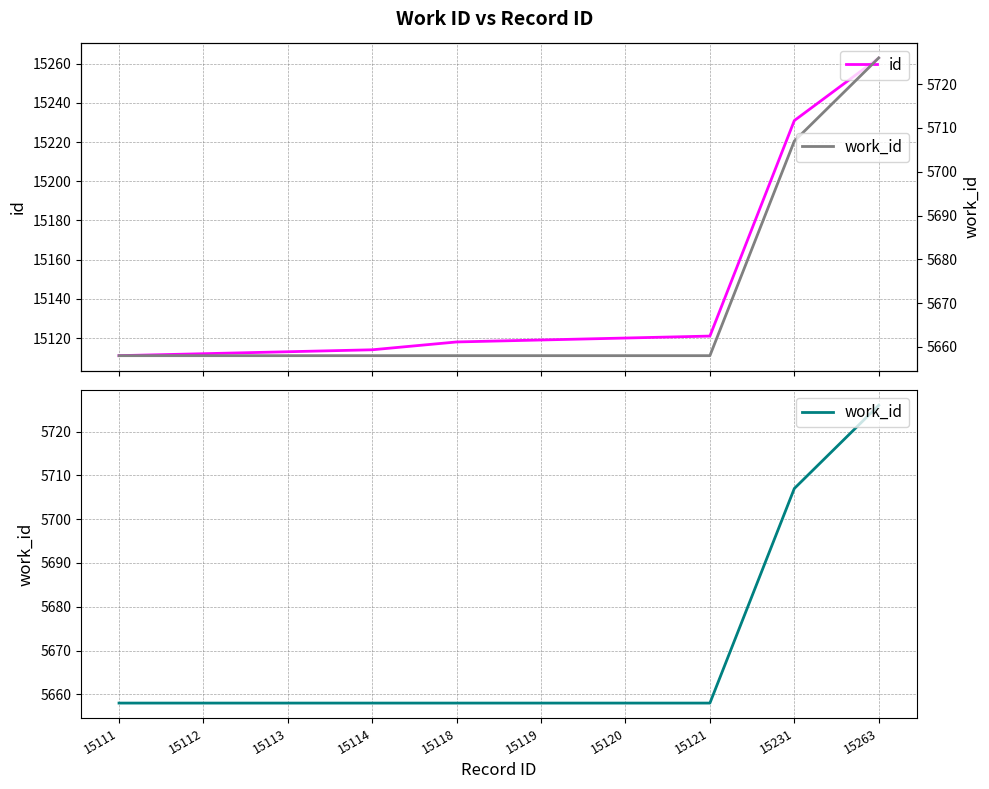

Reading left to right, transcribe all the data shown in this chart.

id: 15111	15112	15113	15114	15118	15119	15120	15121	15231	15263
work_id: 5658	5658	5658	5658	5658	5658	5658	5658	5707	5726